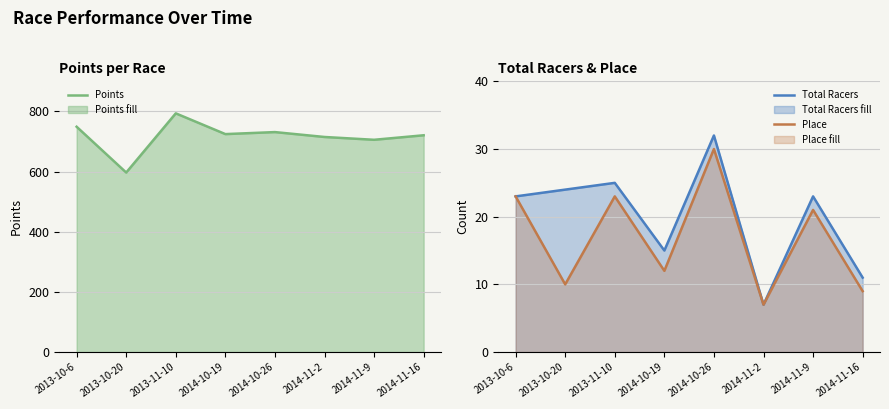

At which category does Place reach its first local valley?

2013-10-20